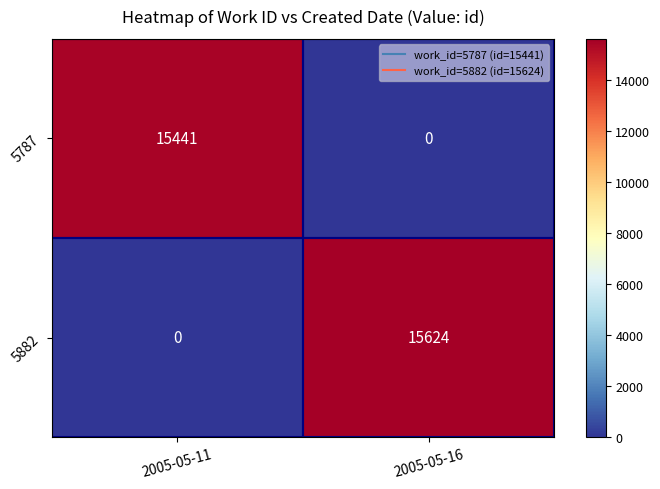

True or false: 5787 has a value of 5633 at 2005-05-11.

False